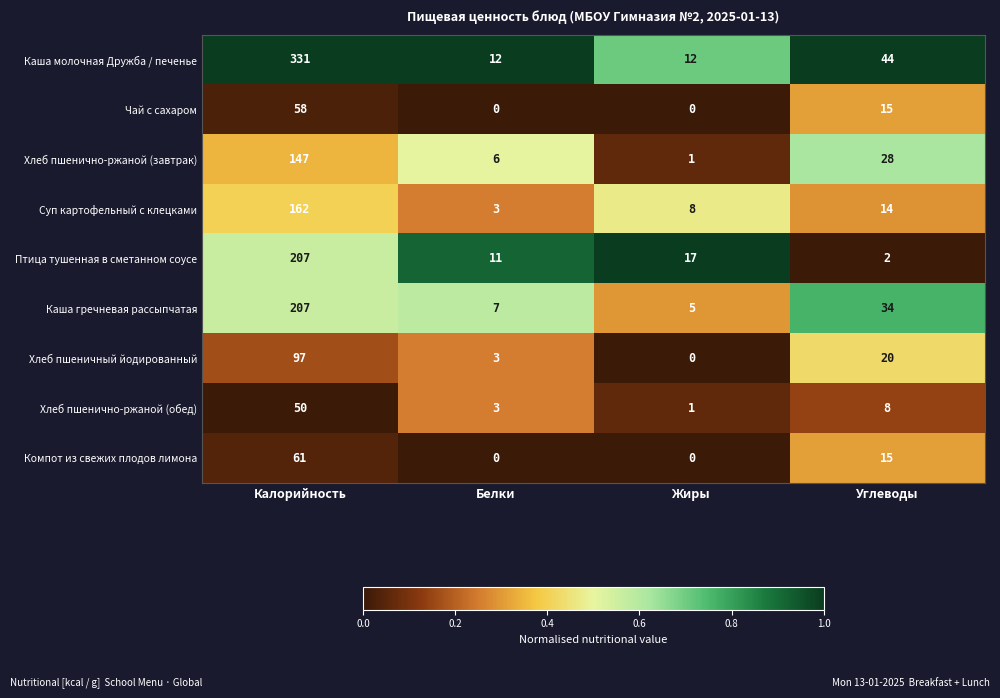

The Компот из свежих плодов лимона series shows 0 at Жиры. True or false?

True